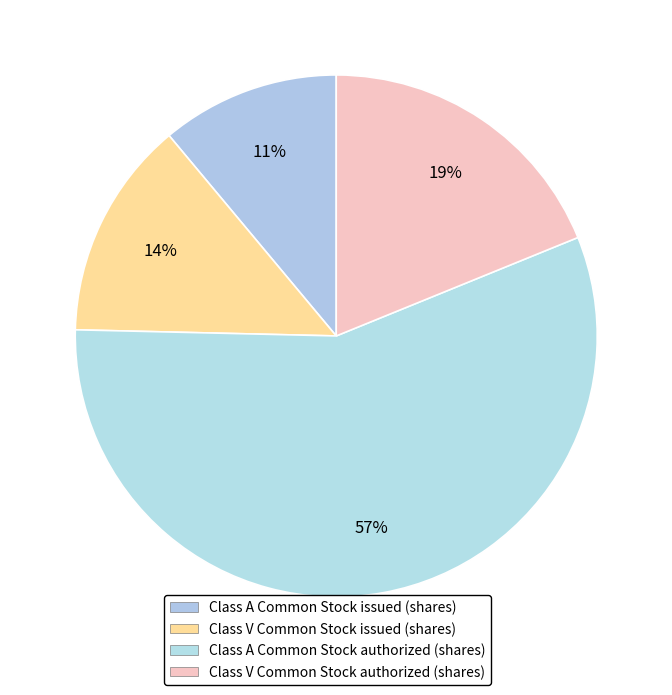

Does any single category account for the majority?

Yes